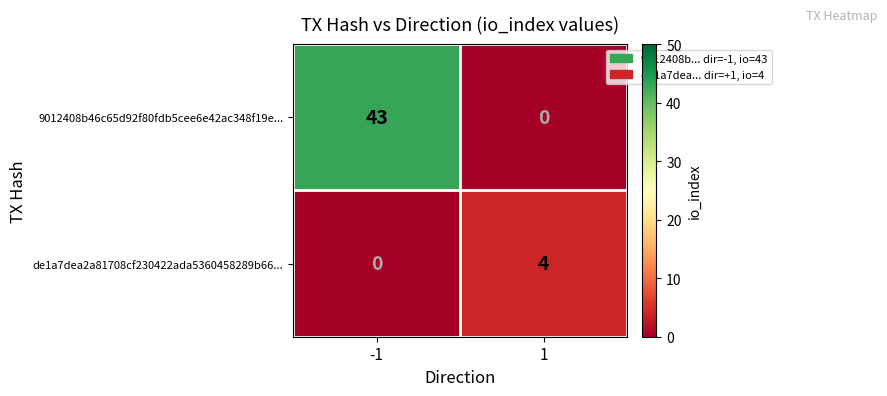

Which series has the largest total across all categories?

9012408b46c65d92f80fdb5cee6e42ac348f19e...